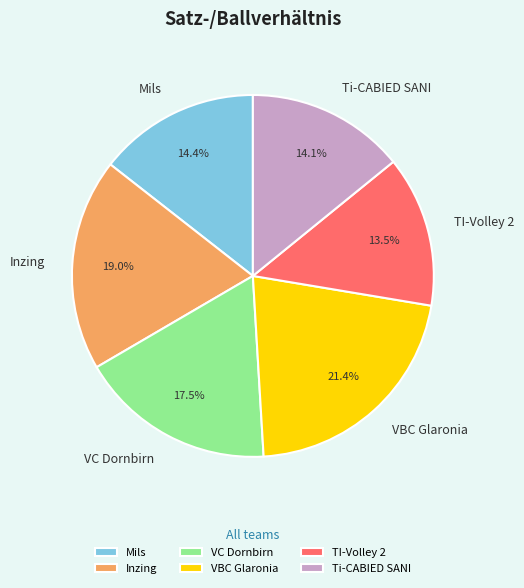

Is Mils the majority of the pie?

No